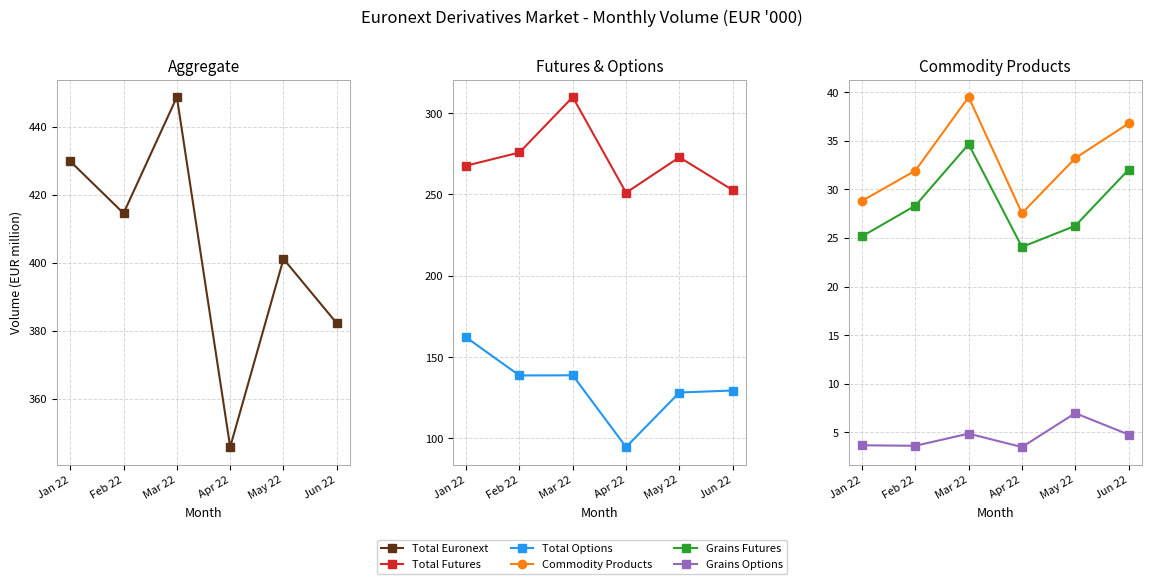

Between Feb 22 and Apr 22, which series saw the biggest shift?

Total Euronext